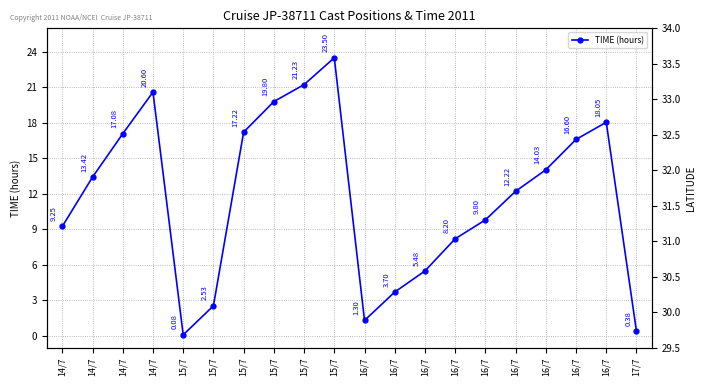

What is the total value across all series at 15/7?

30.6